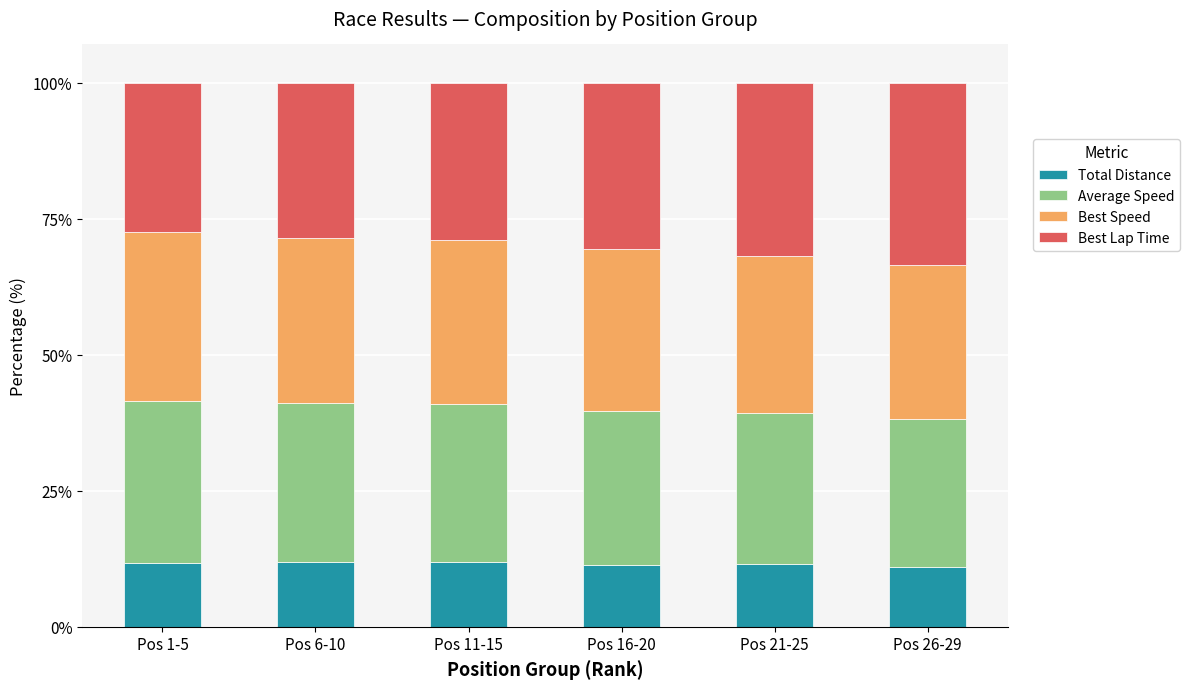

What is the average value of the Total Distance series?

11.6